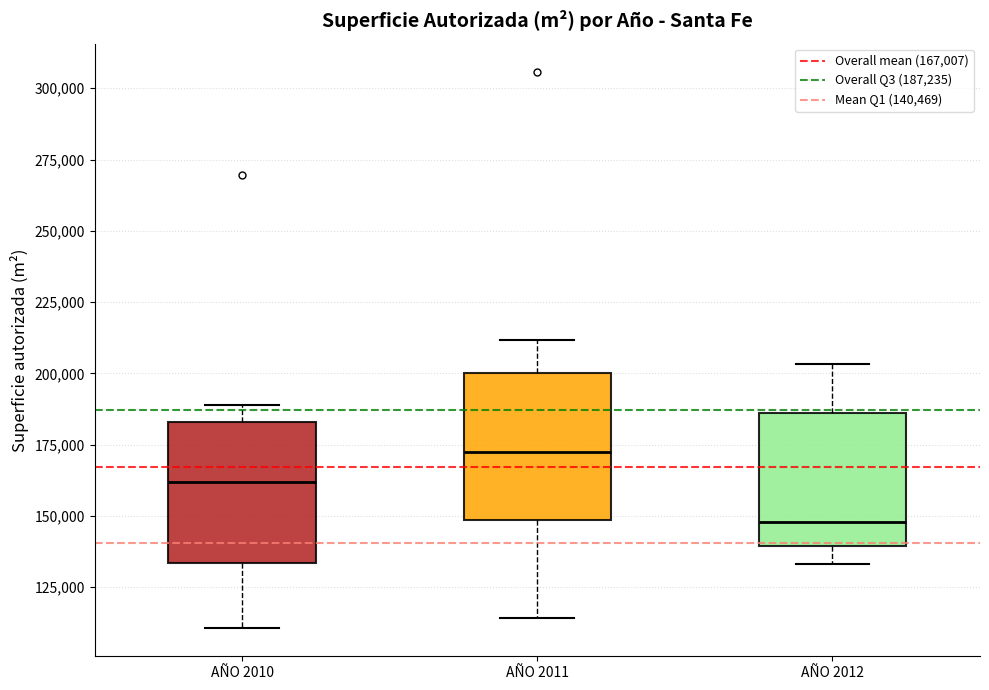

Reading left to right, transcribe this box plot: for each box, give where its median line is, the range the box spans, and where its two whiskers end, as read against the y-axis. The values are not printed on the chart, so give them approximately, as read against the axis.

AÑO 2010: median 160000, box 135000 to 185000, whiskers 110000 to 190000
AÑO 2011: median 170000, box 150000 to 200000, whiskers 115000 to 210000
AÑO 2012: median 150000, box 140000 to 185000, whiskers 135000 to 205000